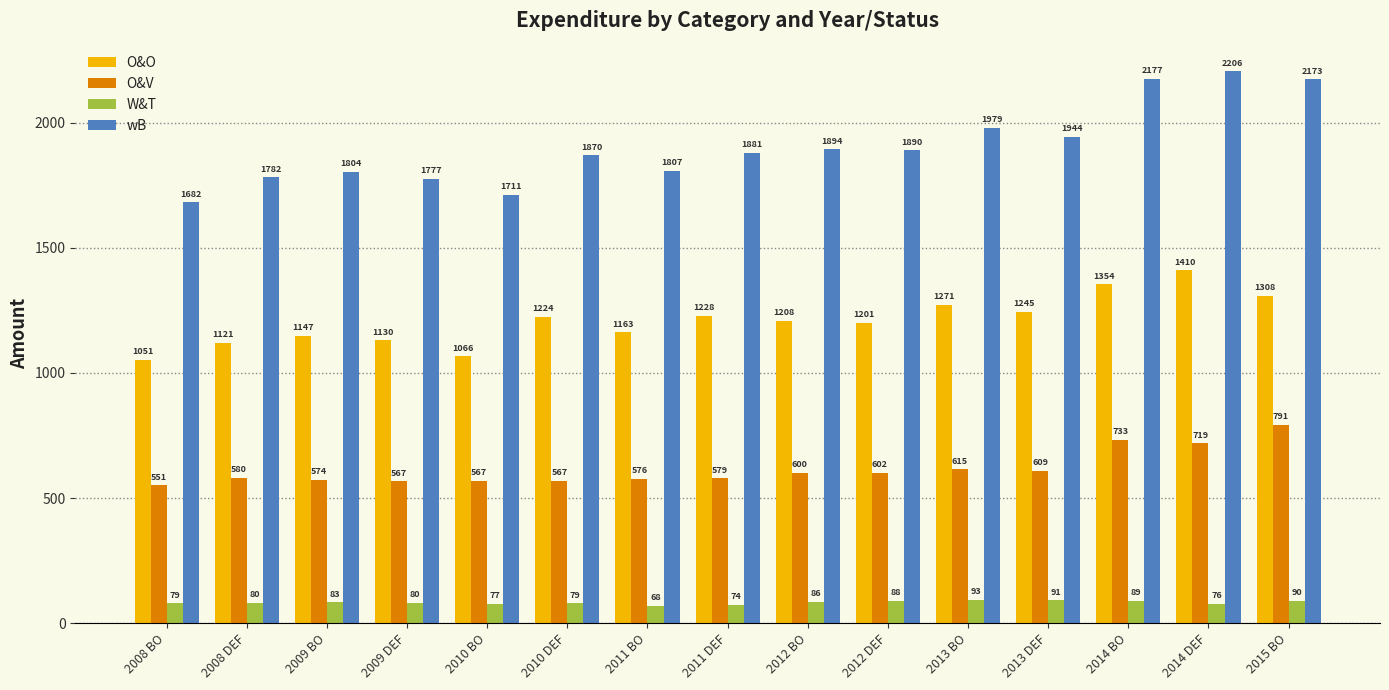

What is the label of the 1st bar from the right?

2015 BO